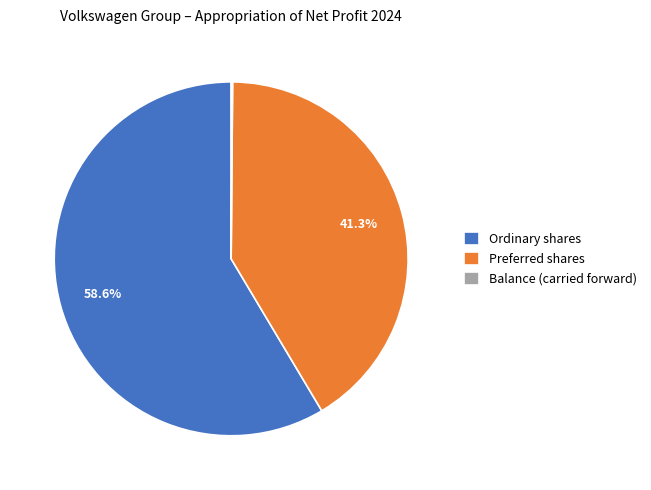

Is there any slice that represents more than half of the pie?

Yes